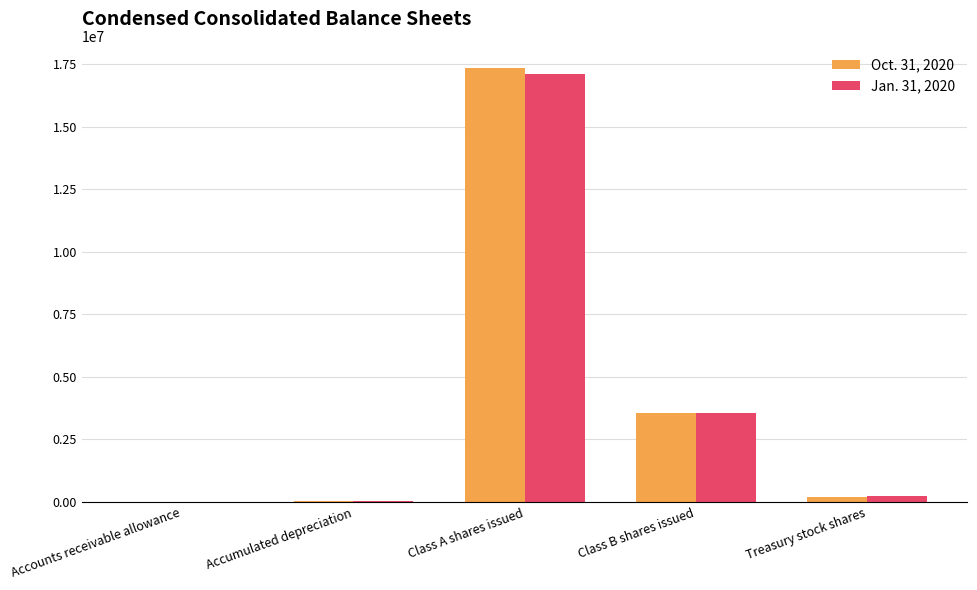

What are all the series names shown in the legend?

Oct. 31, 2020, Jan. 31, 2020